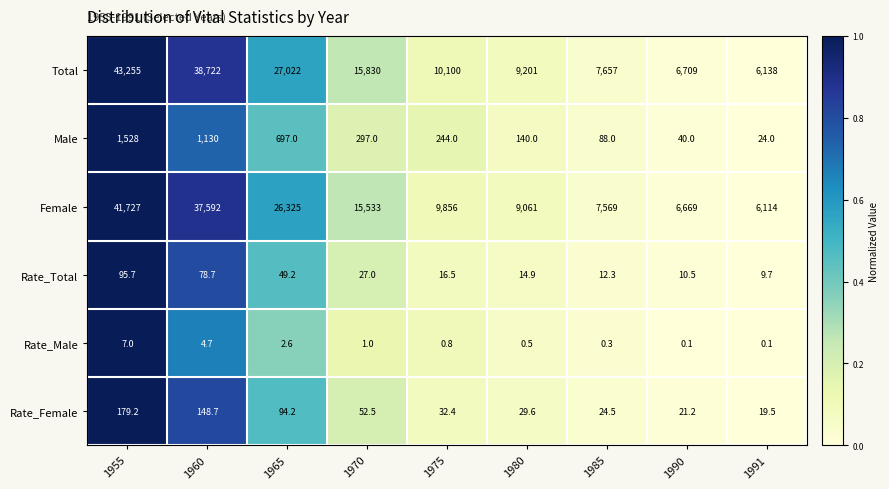

At 1985, list the series in order from smallest to largest.

Rate_Male, Rate_Total, Rate_Female, Male, Female, Total